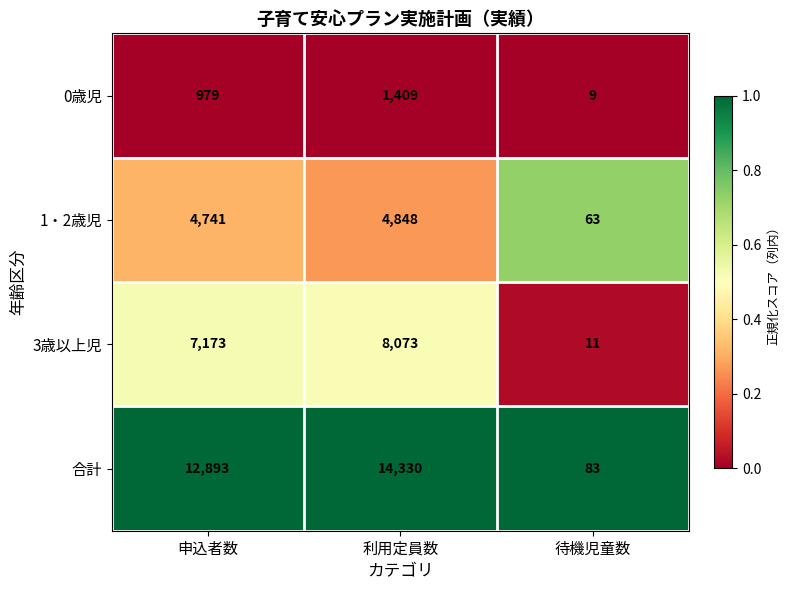

What is the total value across all series at 利用定員数?

28660